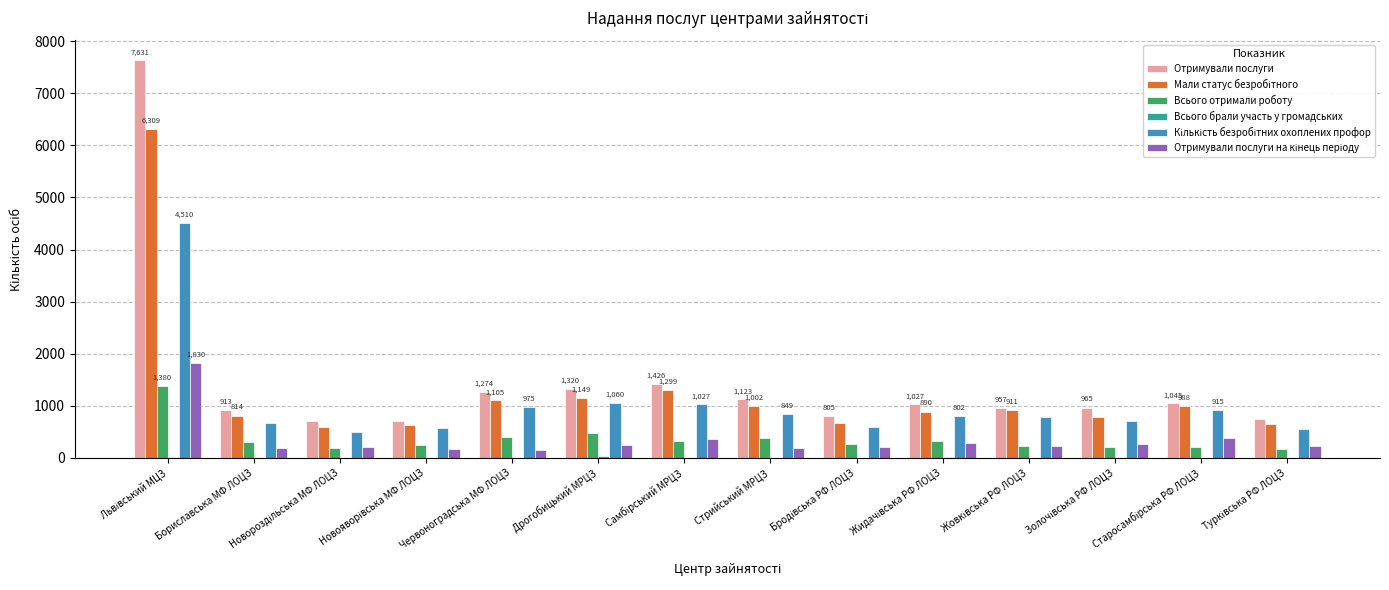

Reading left to right, extract all data points from this chart.

Отримували послуги: 7631	913	706	707	1274	1320	1426	1123	805	1027	957	965	1045	739
Мали статус безробітного: 6309	814	594	627	1105	1149	1299	1002	680	890	911	785	988	659
Всього отримали роботу: 1380	302	182	253	399	483	329	375	276	326	220	208	212	180
Всього брали участь у громадських: 13	1	0	2	0	31	0	1	7	10	0	0	0	3
Кількість безробітних охоплених профор: 4510	672	496	577	975	1060	1027	849	588	802	788	713	915	549
Отримували послуги на кінець періоду: 1830	198	207	164	155	258	367	198	204	281	221	265	374	225